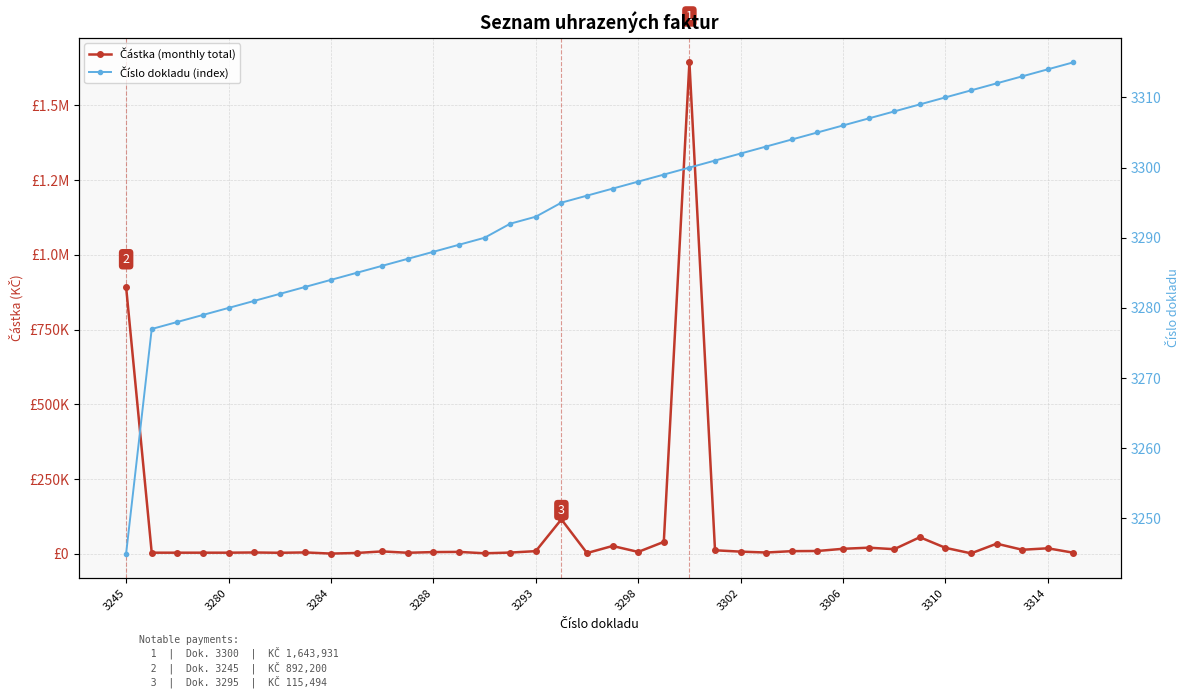

Rank the series at 19 from highest to lowest value.

Částka (monthly total), Číslo dokladu (index)